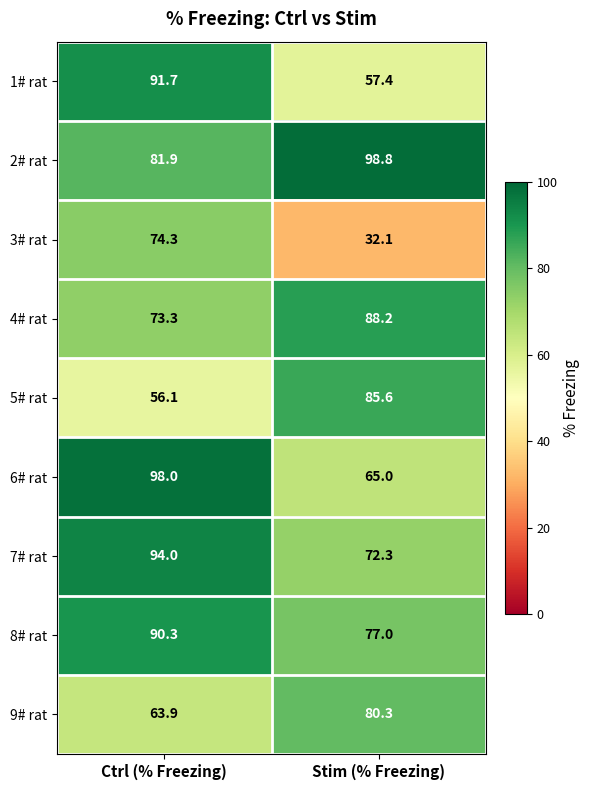

Which category has the highest value across all series?

Stim (% Freezing)